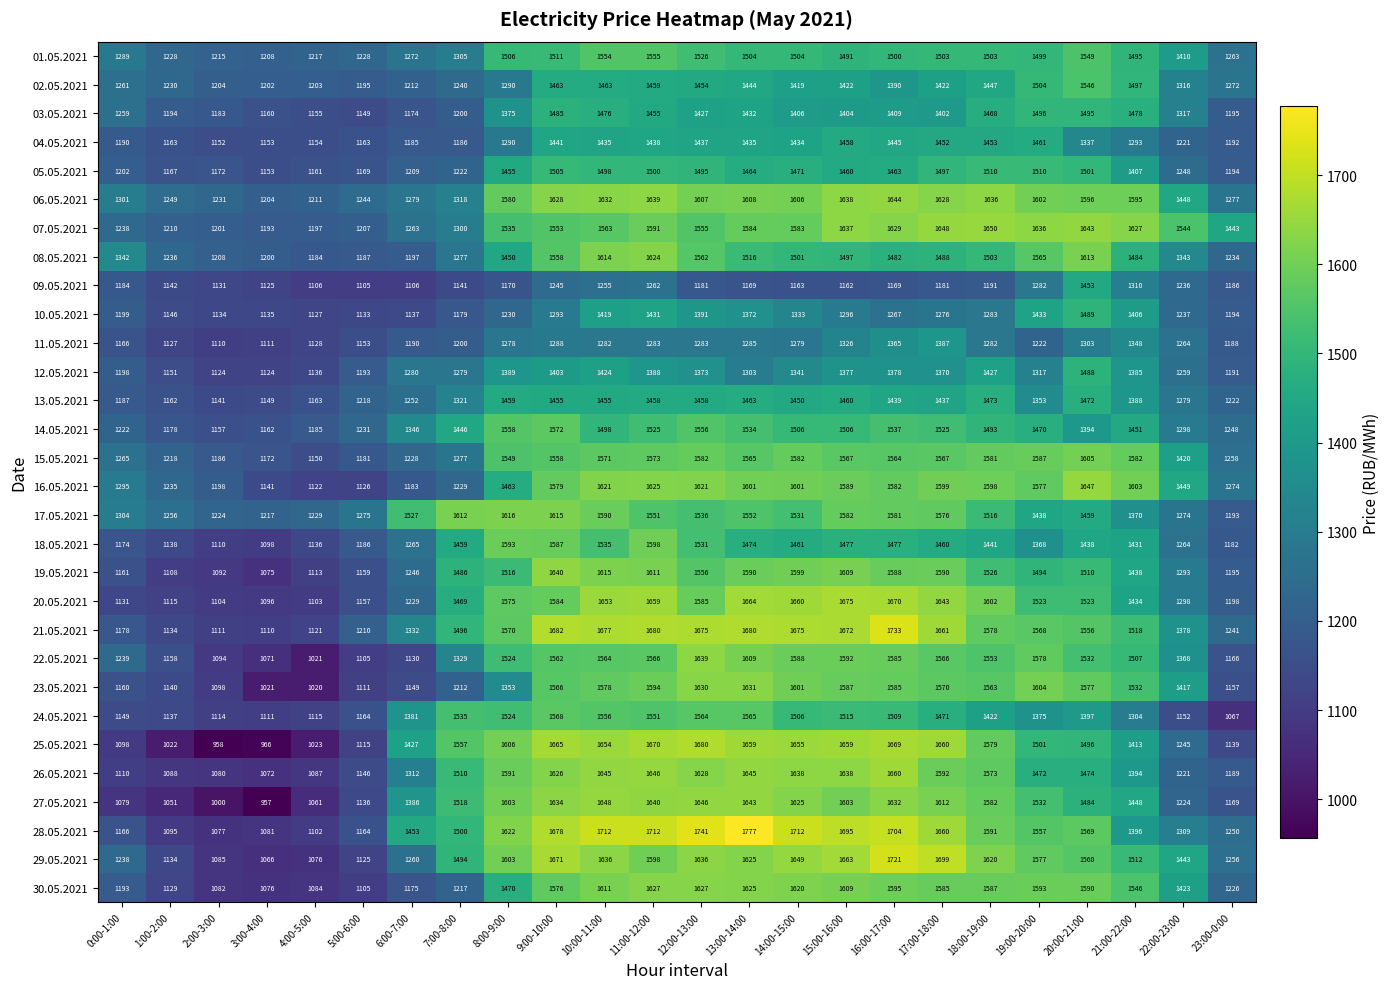

The value of 04.05.2021 at 3:00-4:00 is 1153. True or false?

True